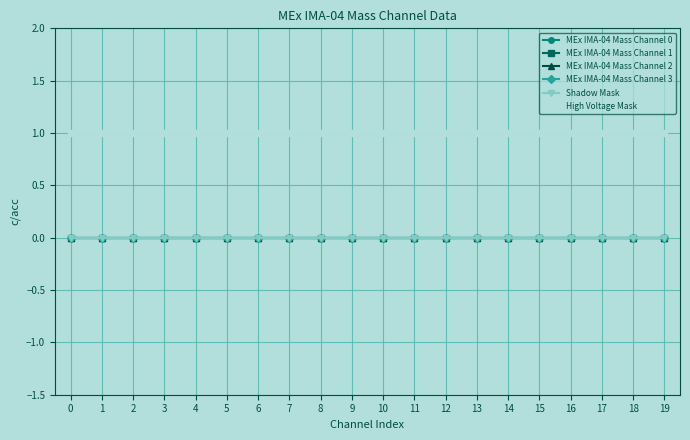

Rank the series at 0 from lowest to highest value.

MEx IMA-04 Mass Channel 0, MEx IMA-04 Mass Channel 1, MEx IMA-04 Mass Channel 2, MEx IMA-04 Mass Channel 3, Shadow Mask, High Voltage Mask